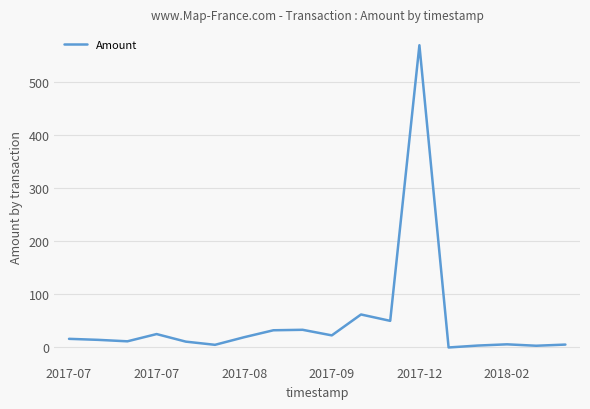

What is the greatest value displayed?

570.0